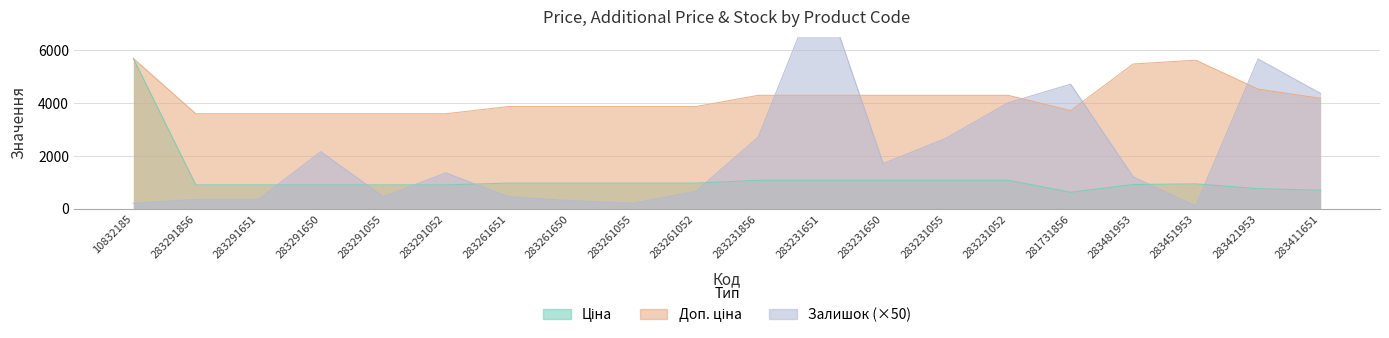

What is the greatest value displayed?

8600.0